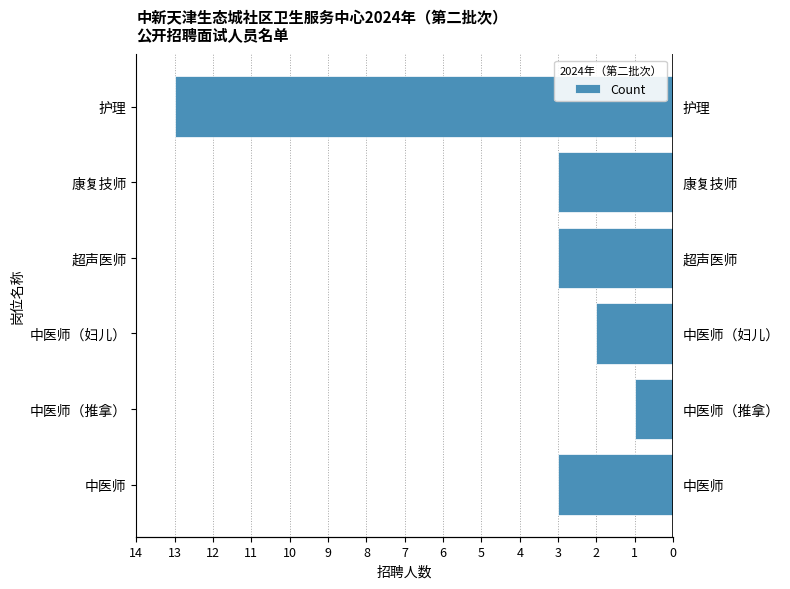

What is the change in value from 中医师（妇儿） to 护理?

-11